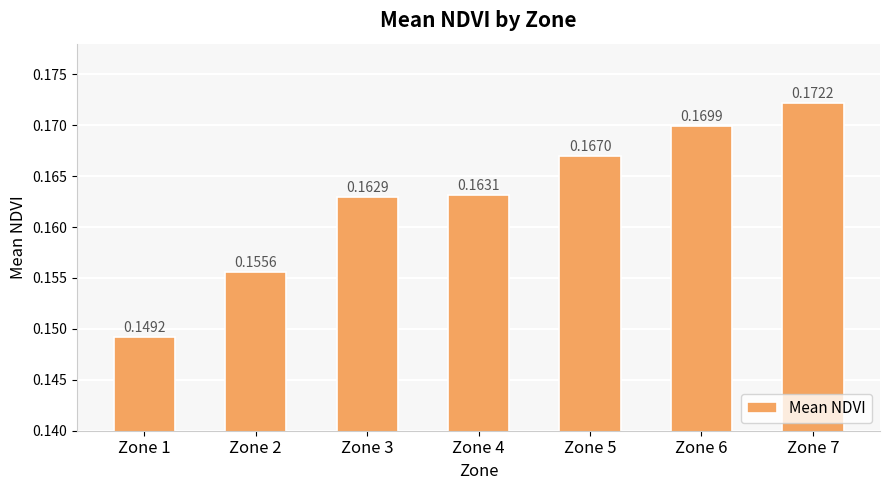

List the labels in order of value, largest first.

Zone 7, Zone 6, Zone 5, Zone 4, Zone 3, Zone 2, Zone 1